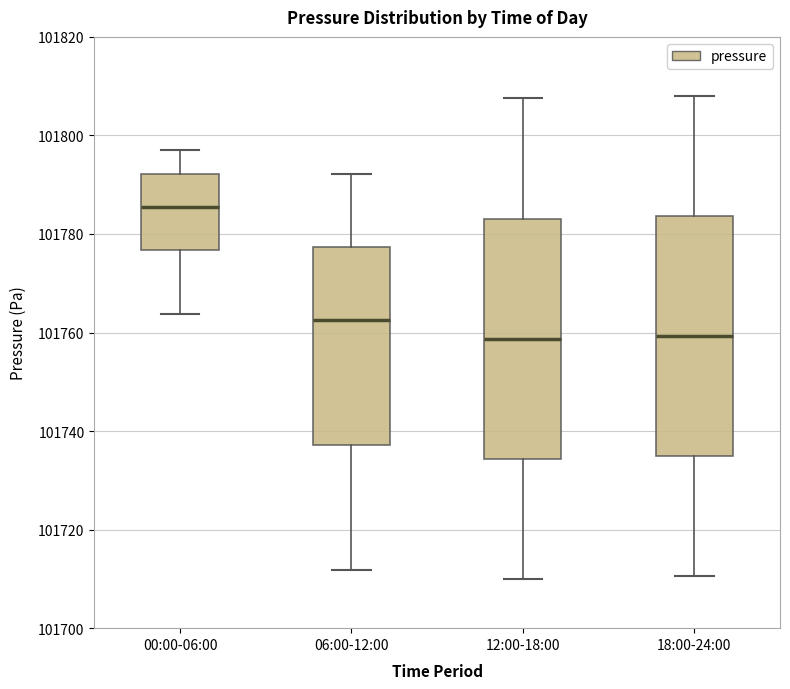

Reading left to right, read every box against the y-axis: the position of its median line, the range the box covers, and the ends of its whiskers. The values are not printed on the chart, so give them approximately, as read against the axis.

00:00-06:00: median 101786, box 101776 to 101792, whiskers 101764 to 101798
06:00-12:00: median 101762, box 101738 to 101778, whiskers 101712 to 101792
12:00-18:00: median 101758, box 101734 to 101784, whiskers 101710 to 101808
18:00-24:00: median 101760, box 101734 to 101784, whiskers 101710 to 101808